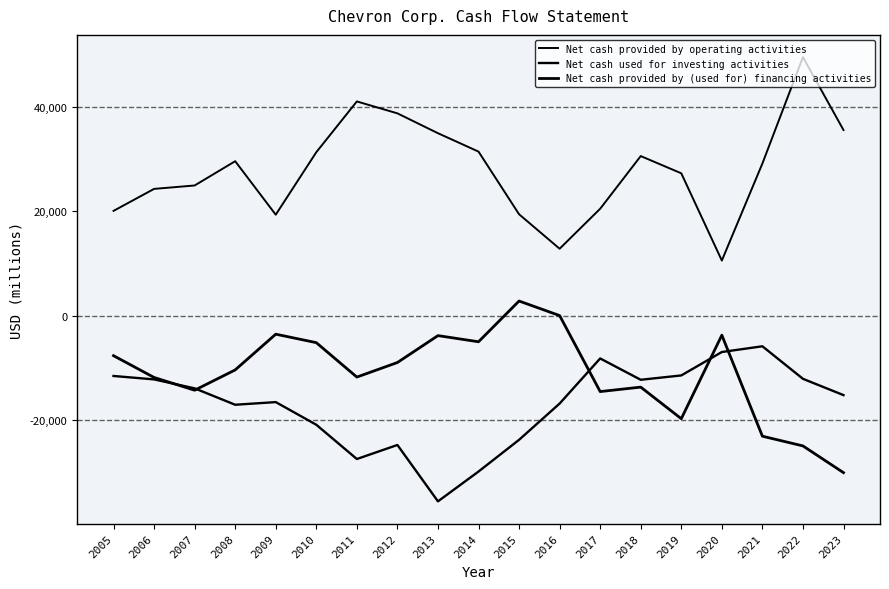

Does the chart have visible grid lines?

No